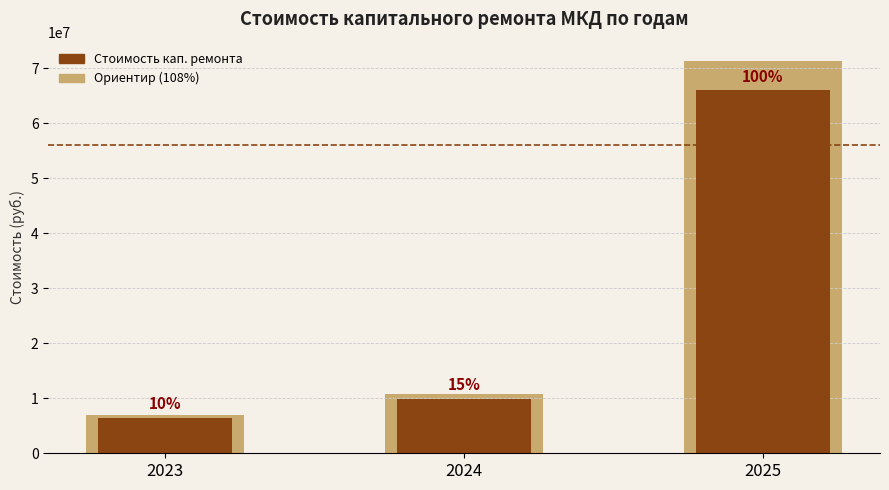

What is the spread (max minus min) of values at 2023?

518337.1